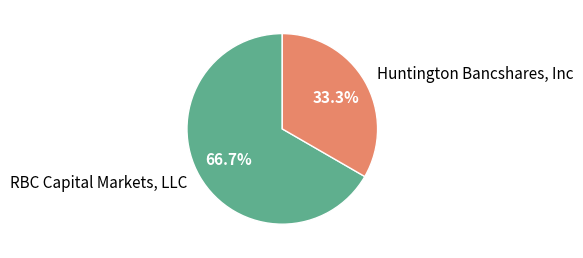

To the nearest percent, what is the difference between the largest and smallest slice percentages?

33%